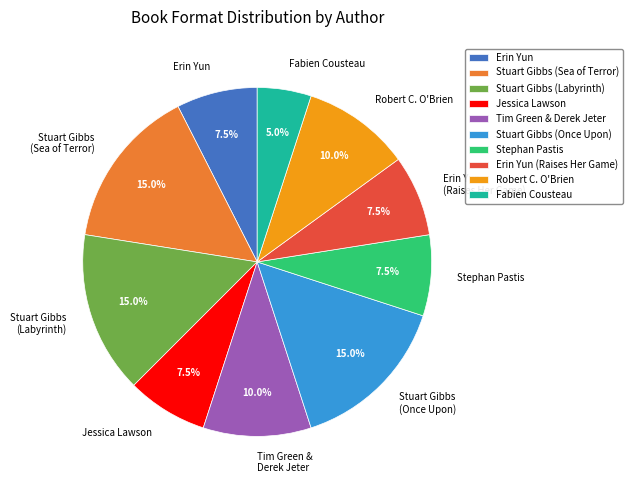

Is there a majority slice in this chart?

No